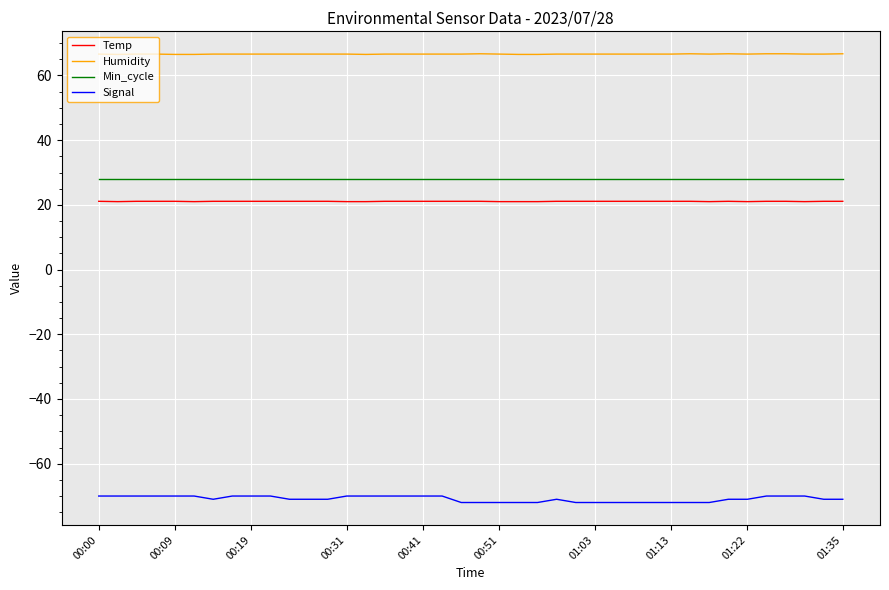

Which series has the widest spread of values?

Signal